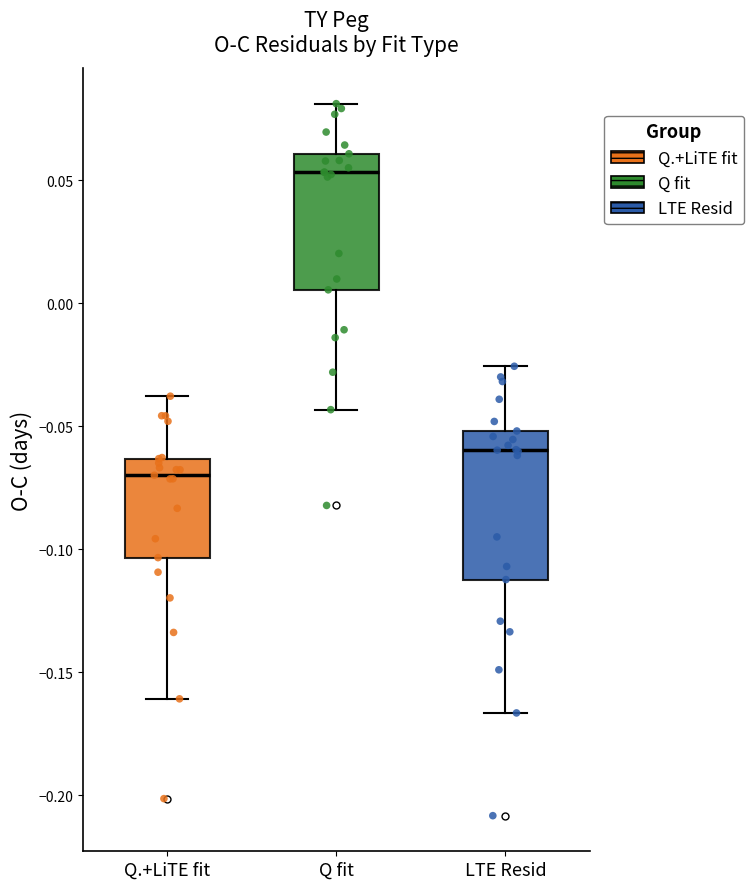

Reading left to right, read every box against the y-axis: the position of its median line, the range the box covers, and the ends of its whiskers. The values are not printed on the chart, so give them approximately, as read against the axis.

Q.+LiTE fit: median -0.070, box -0.105 to -0.065, whiskers -0.160 to -0.040
Q fit: median 0.055, box 0.005 to 0.060, whiskers -0.045 to 0.080
LTE Resid: median -0.060, box -0.110 to -0.050, whiskers -0.165 to -0.025